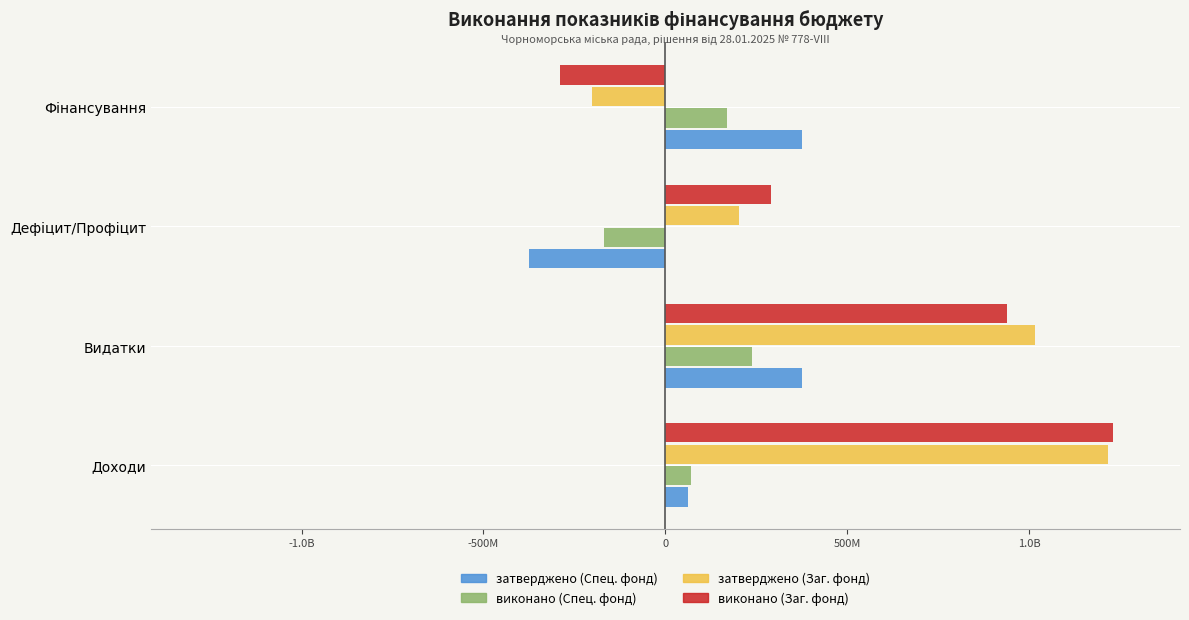

Does the chart contain stacked bars?

No